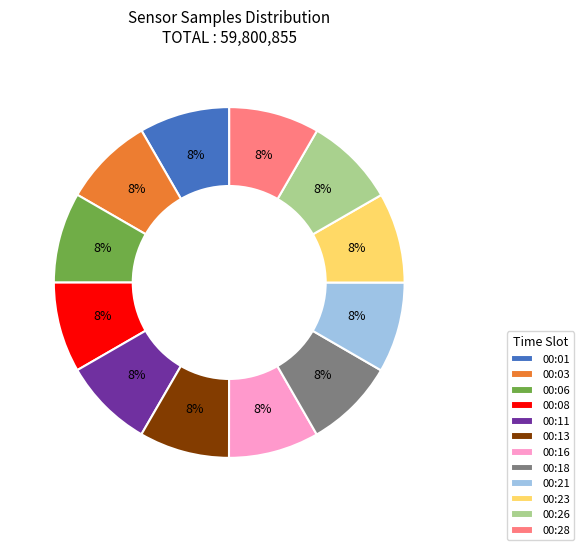

To the nearest percent, what portion does 00:16 represent?

8%